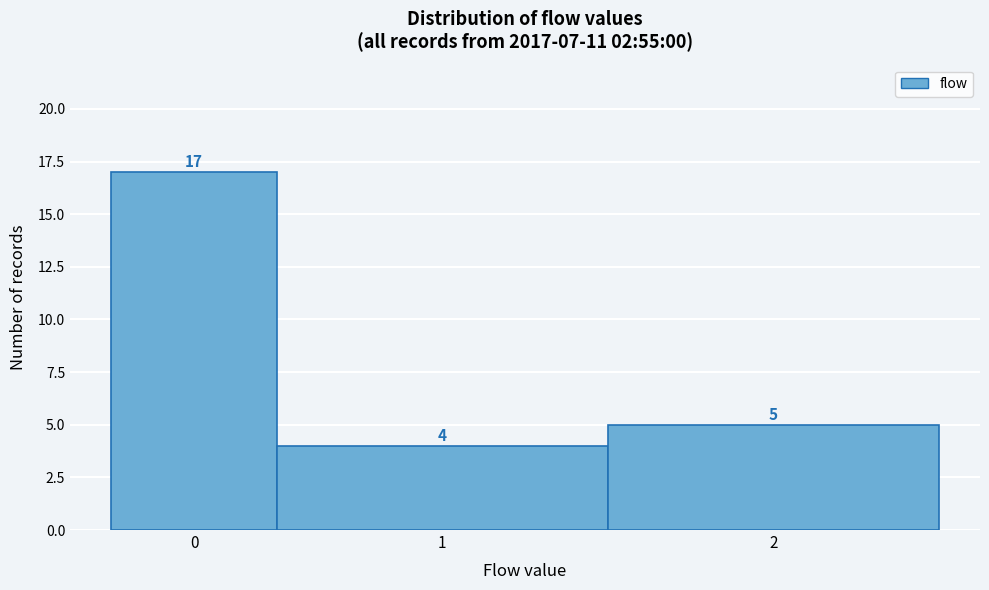

Reading left to right, what are all the values shown in this chart?

17	4	5